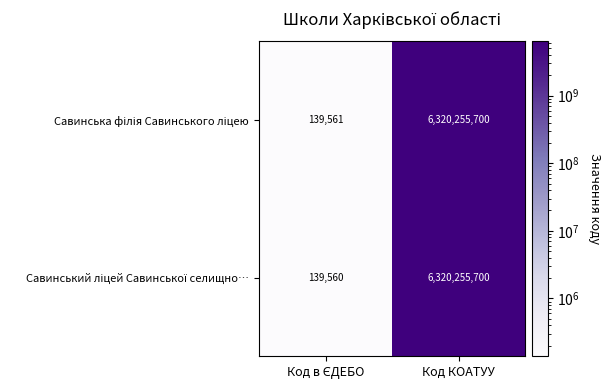

At which category does the chart reach its peak across all series?

Код КОАТУУ